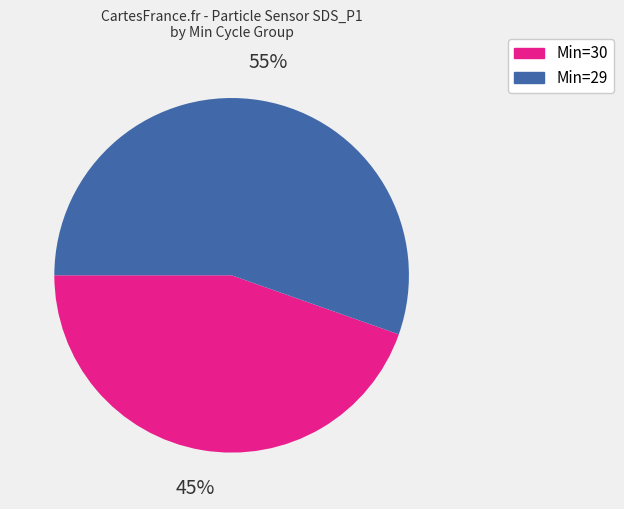

Is there a majority slice in this chart?

Yes